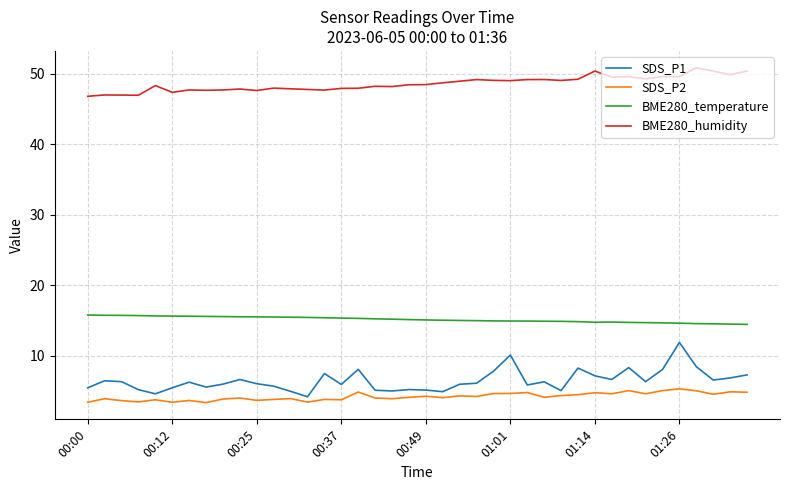

True or false: SDS_P1 and BME280_humidity cross at least once.

False